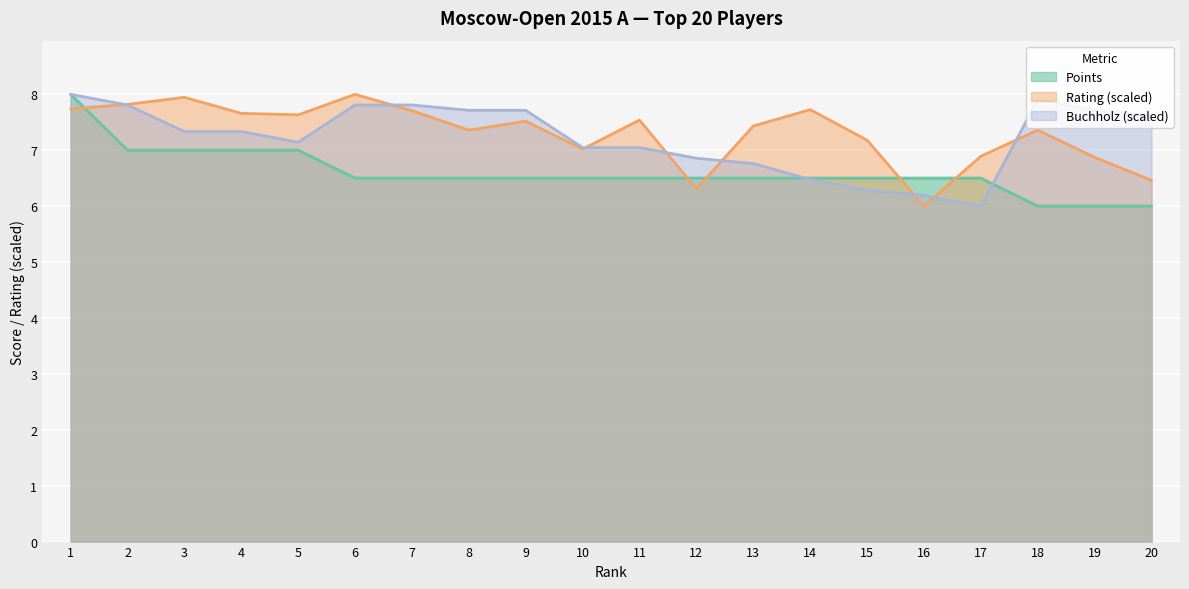

Which series has the largest total across all categories?

Rating (scaled)